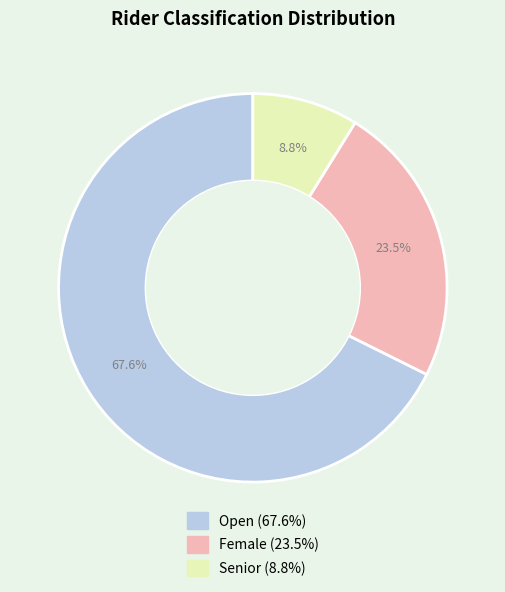

What portion of the pie excludes Senior?

91.2%